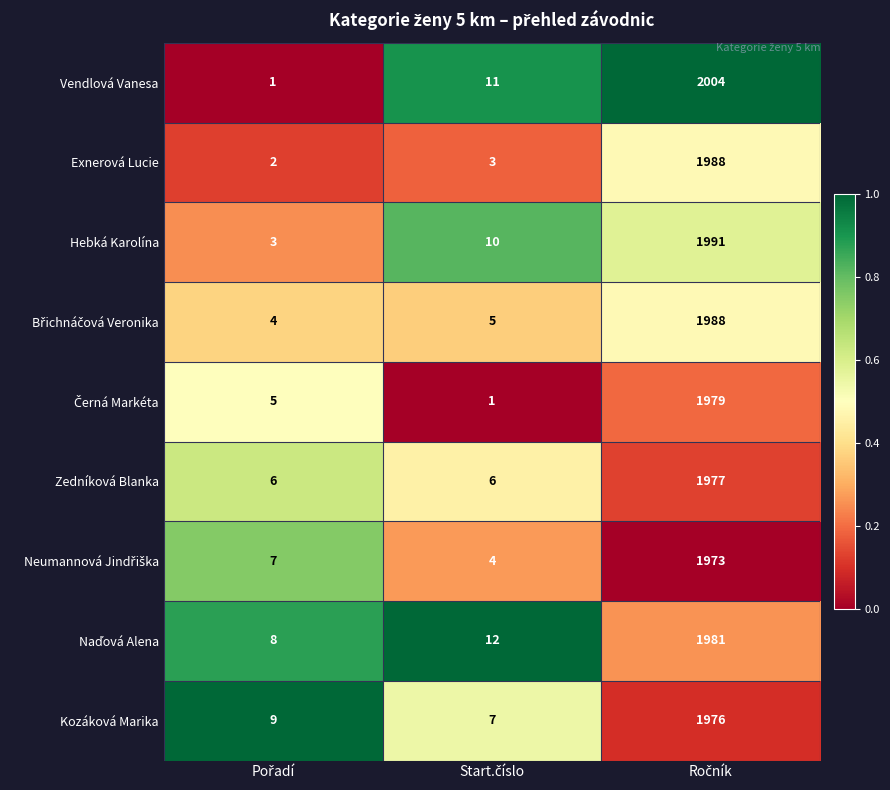

What is the maximum value shown in the chart?

2004